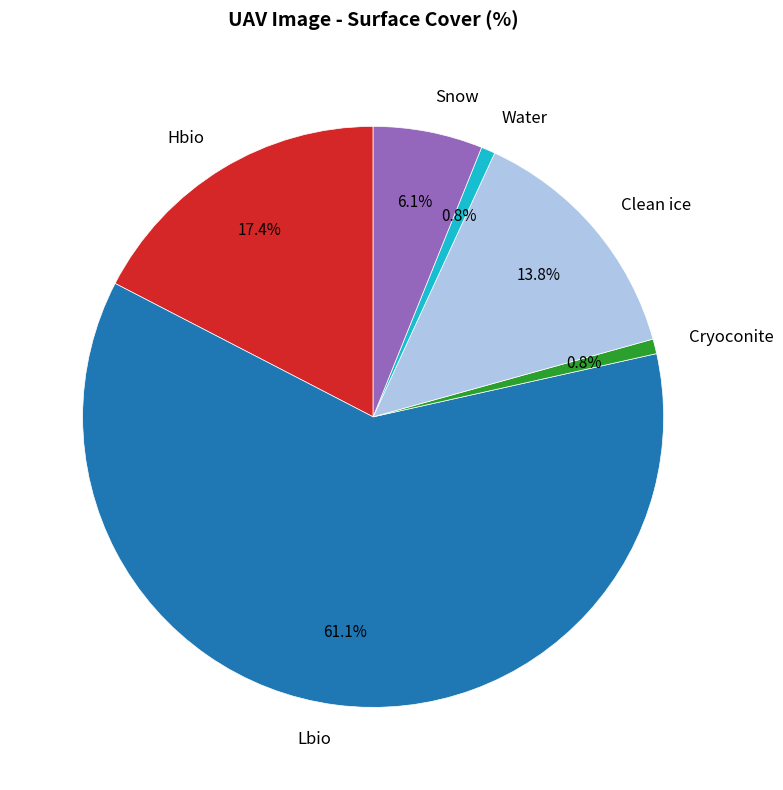

How much of the chart is everything except Water?

99.2%